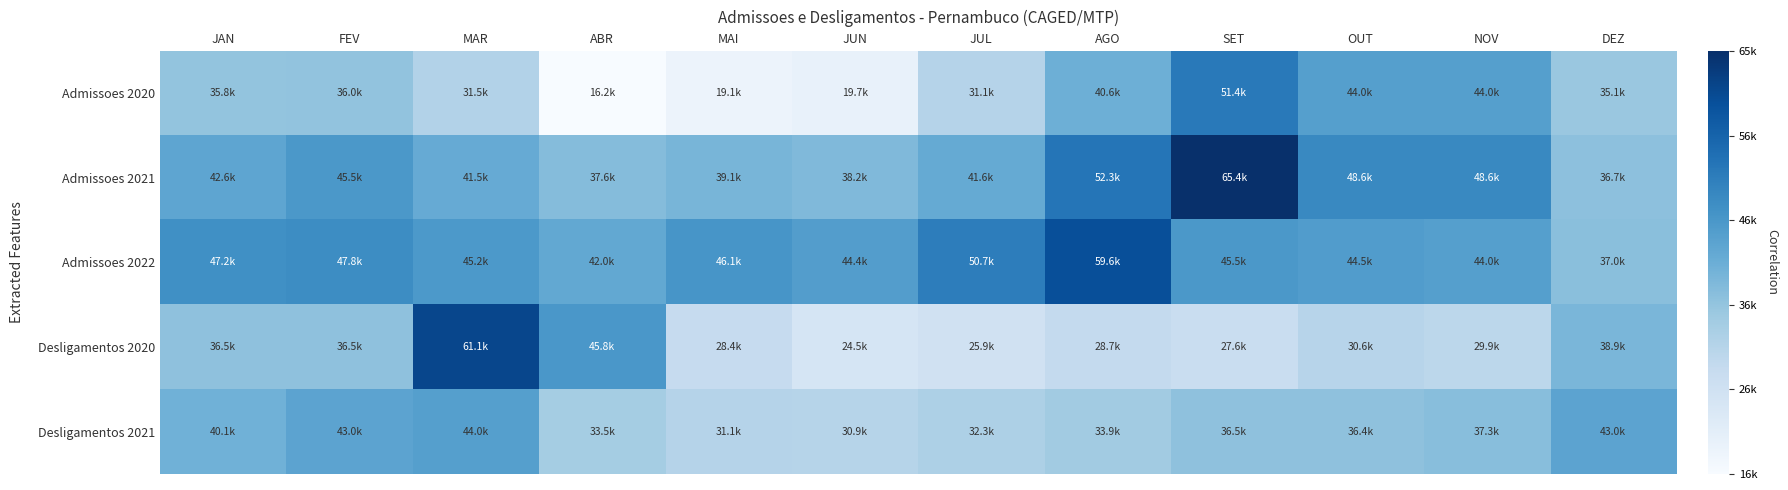

At which category is the sum across all series the highest?

SET